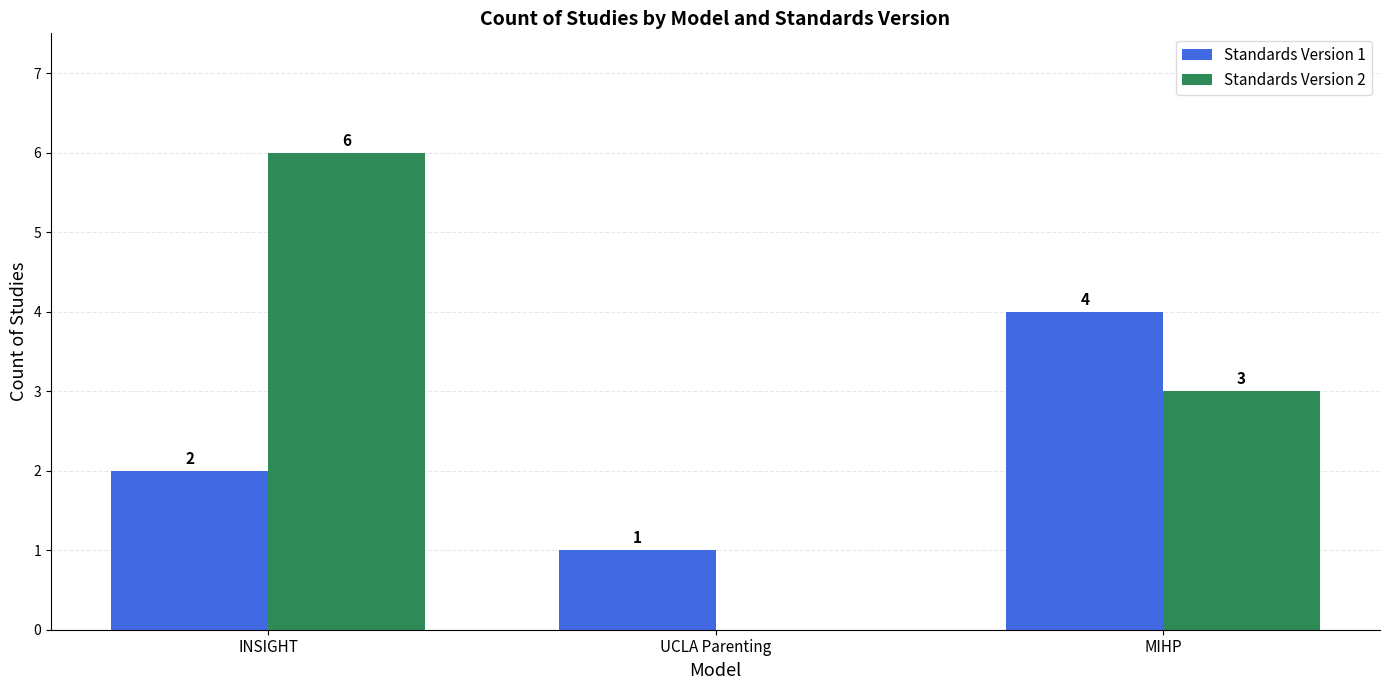

What is the spread (max minus min) of values at UCLA Parenting?

1